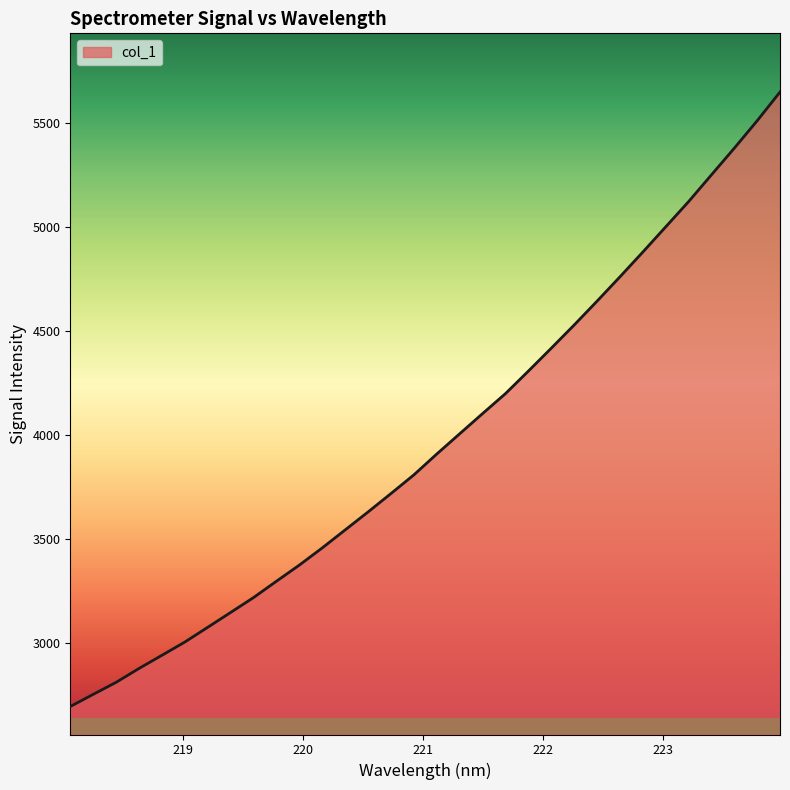

What is the minimum value shown in the chart?

2692.7